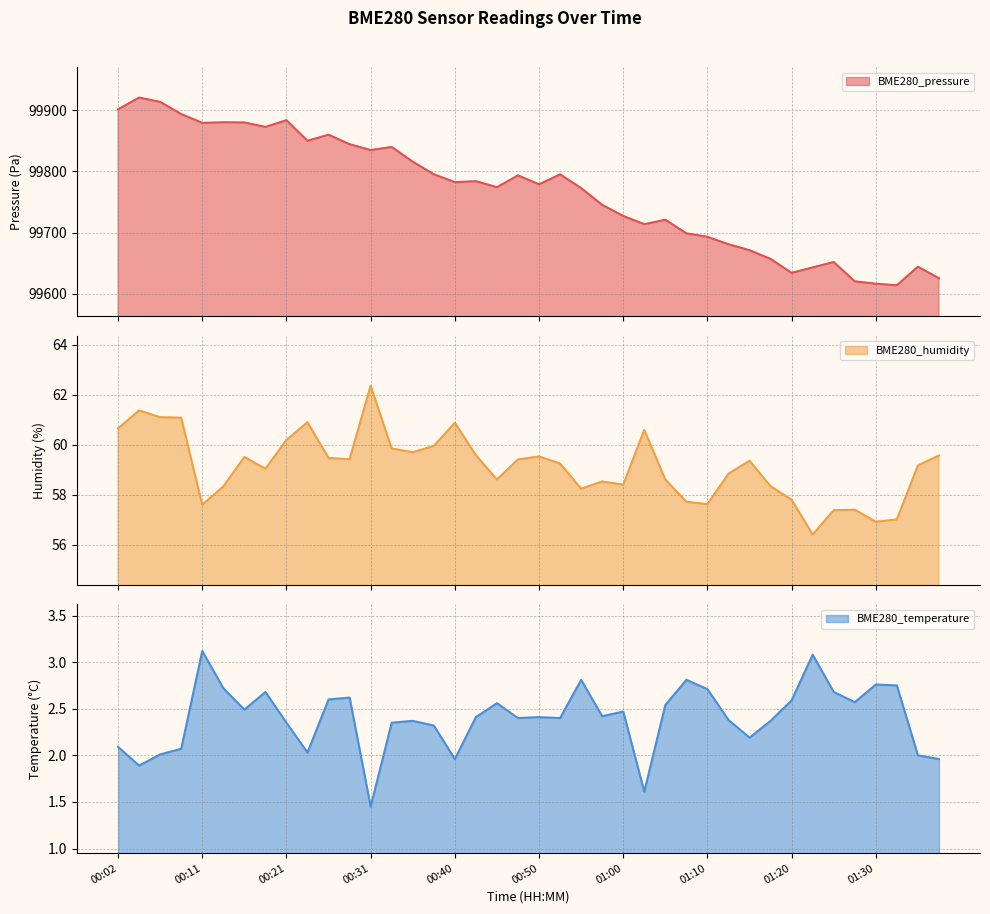

In BME280_temperature, how many points are lower than both neighbors (excluding endpoints)?

11